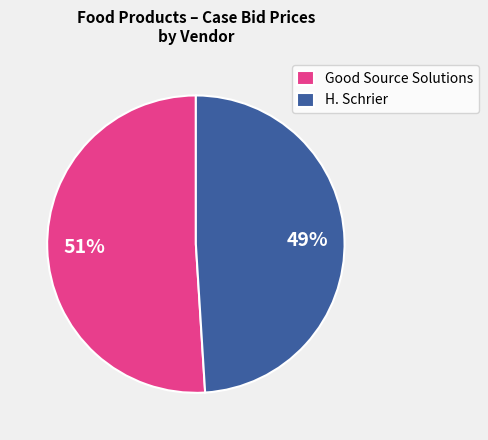

Is Good Source Solutions the majority of the pie?

Yes